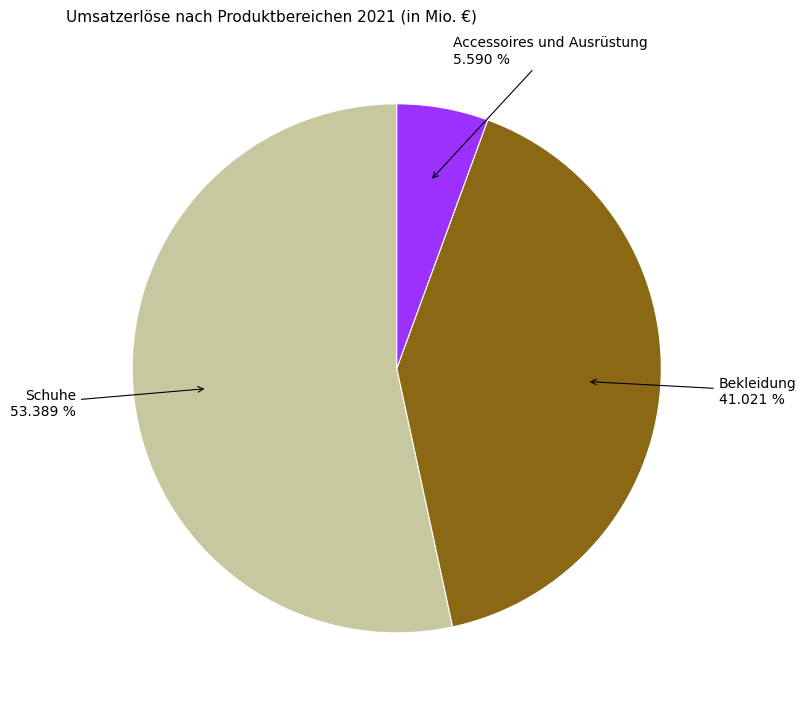

Count the number of slices in the pie.

3